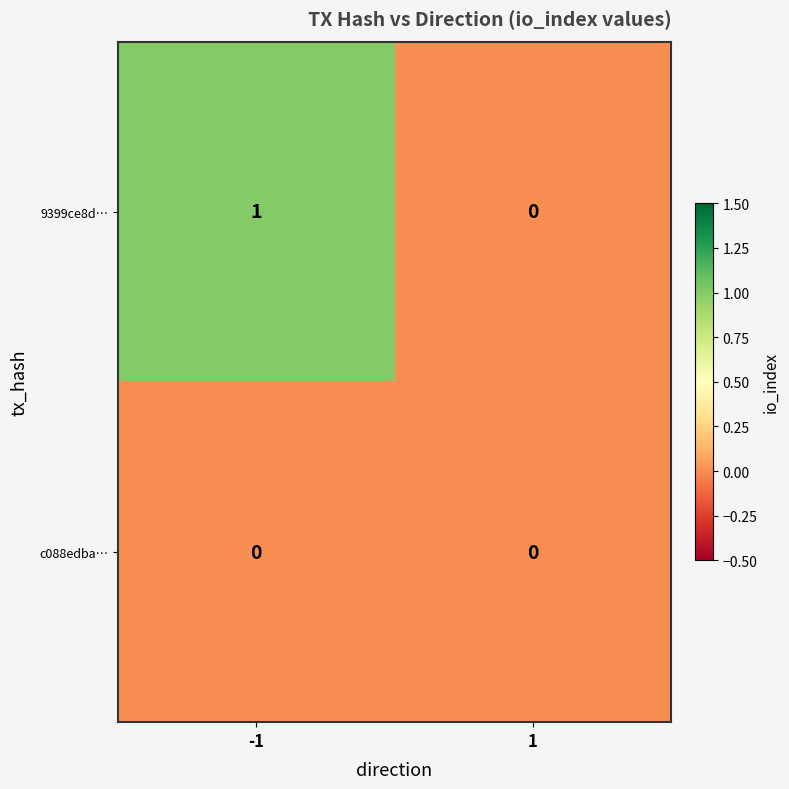

Is it true that c088edba… equals 0 at -1?

True